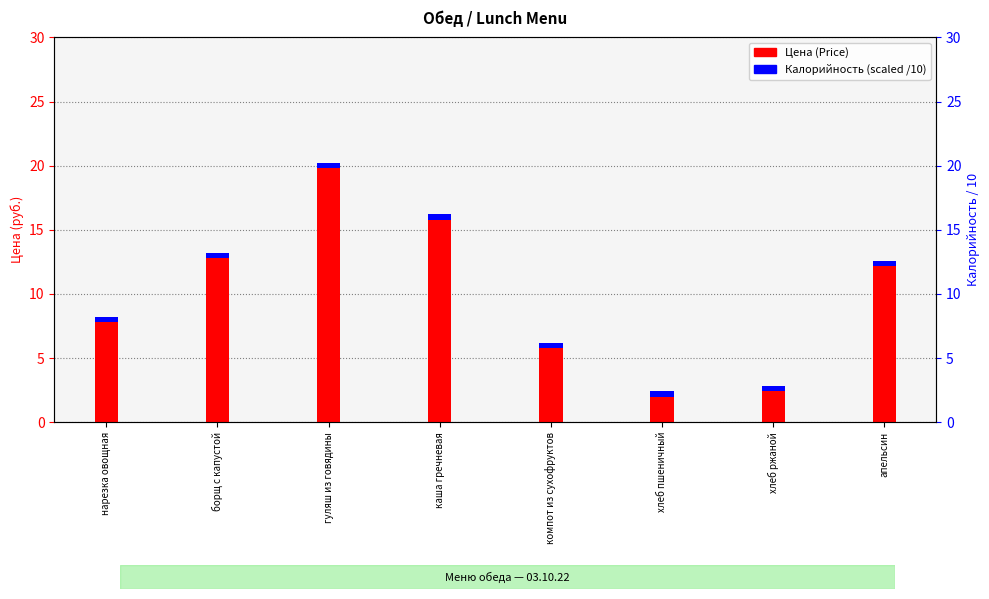

The value of Цена (Price) at гуляш из говядины is 20.0. True or false?

True